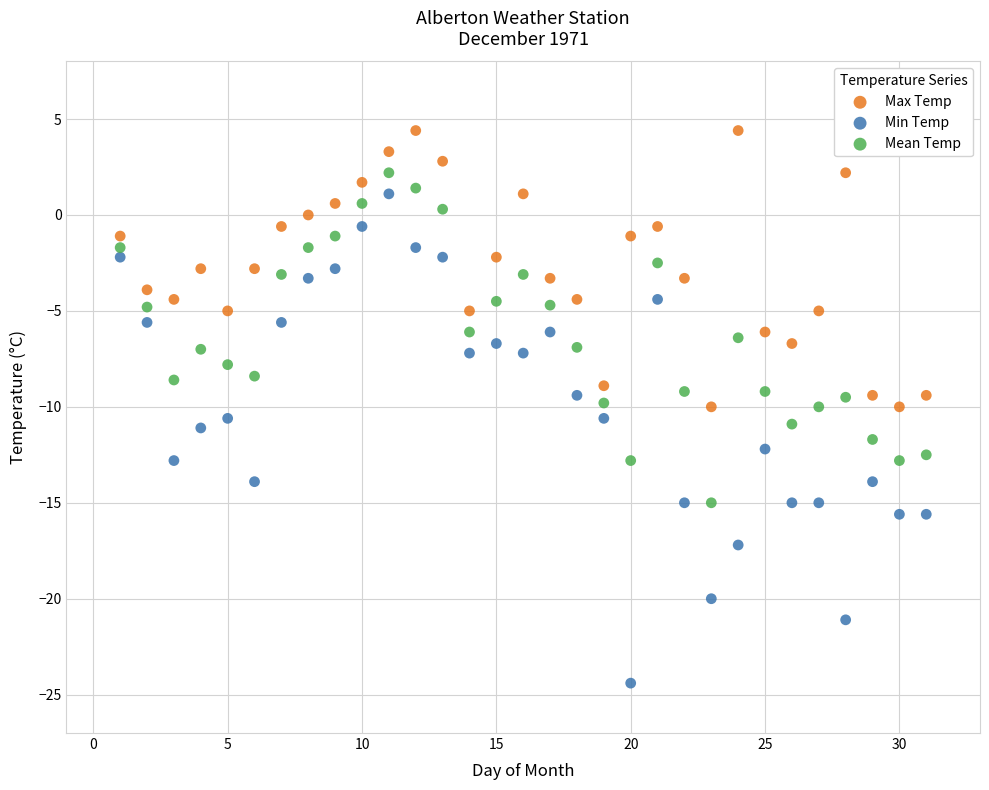

Which series contains the highest Y value?

Max Temp